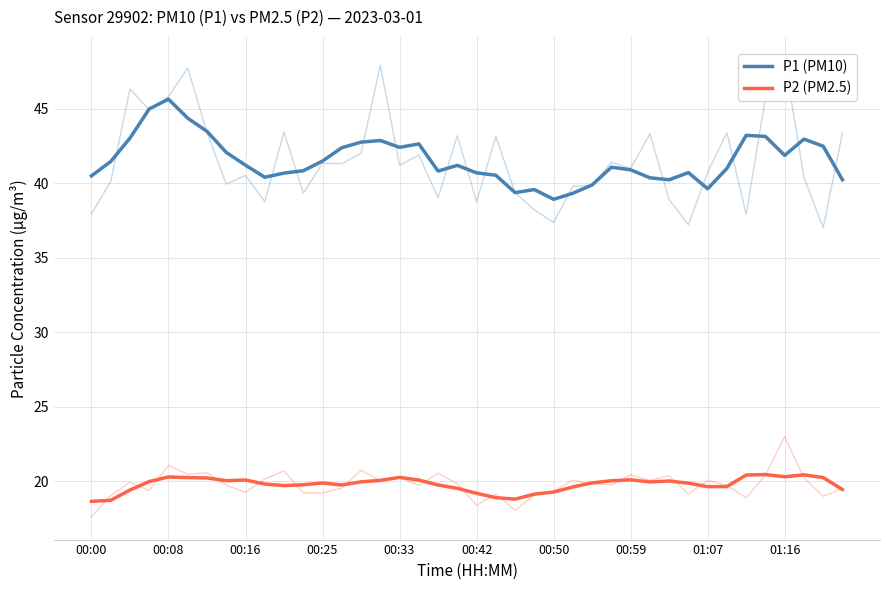

True or false: P1 (PM10) and P2 (PM2.5) intersect in this chart.

False